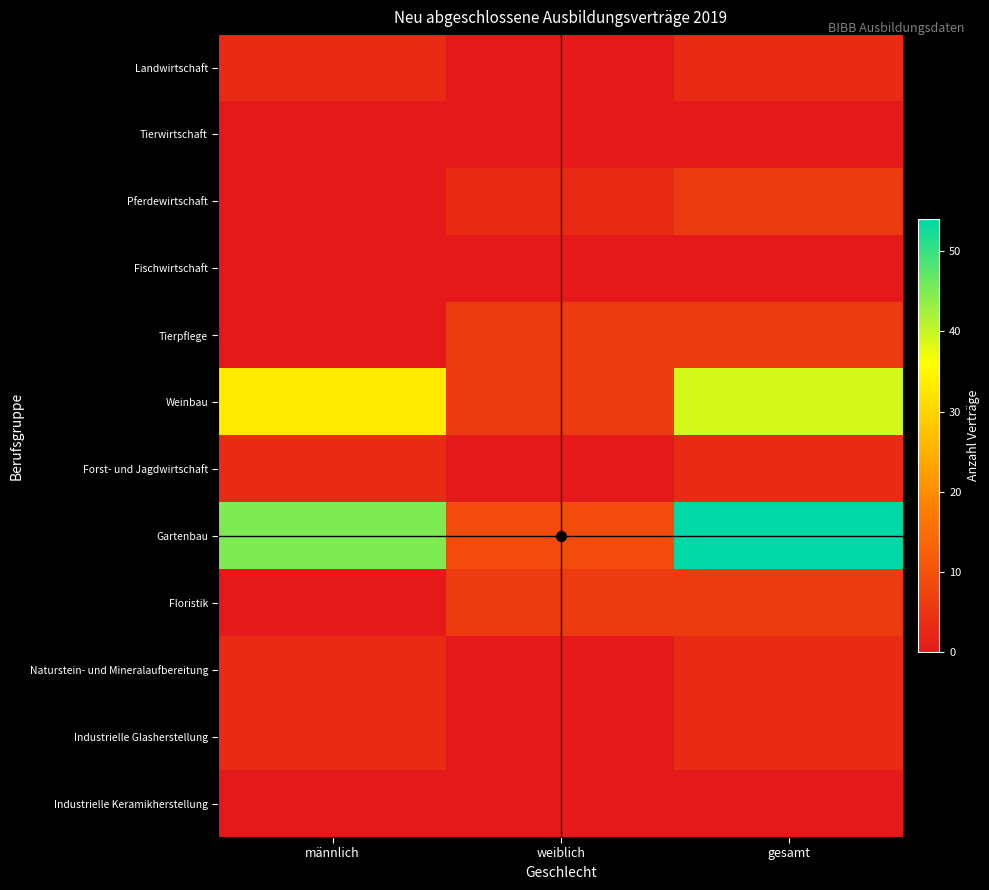

Which series has the widest spread of values?

Gartenbau